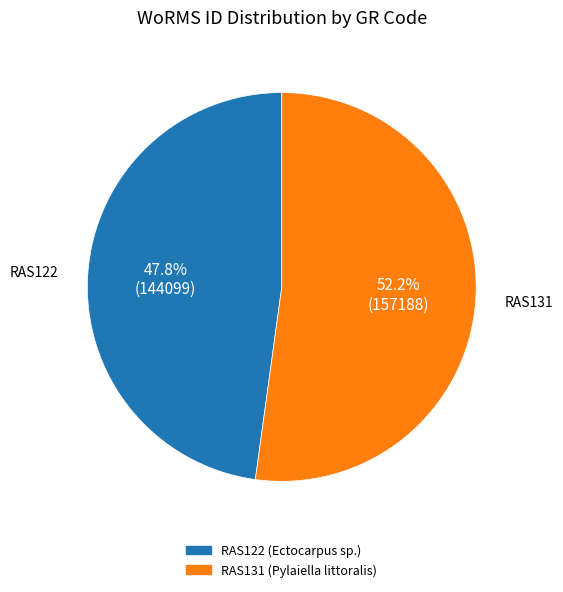

What is the ratio of the value at RAS122 to the value at RAS131?

0.9